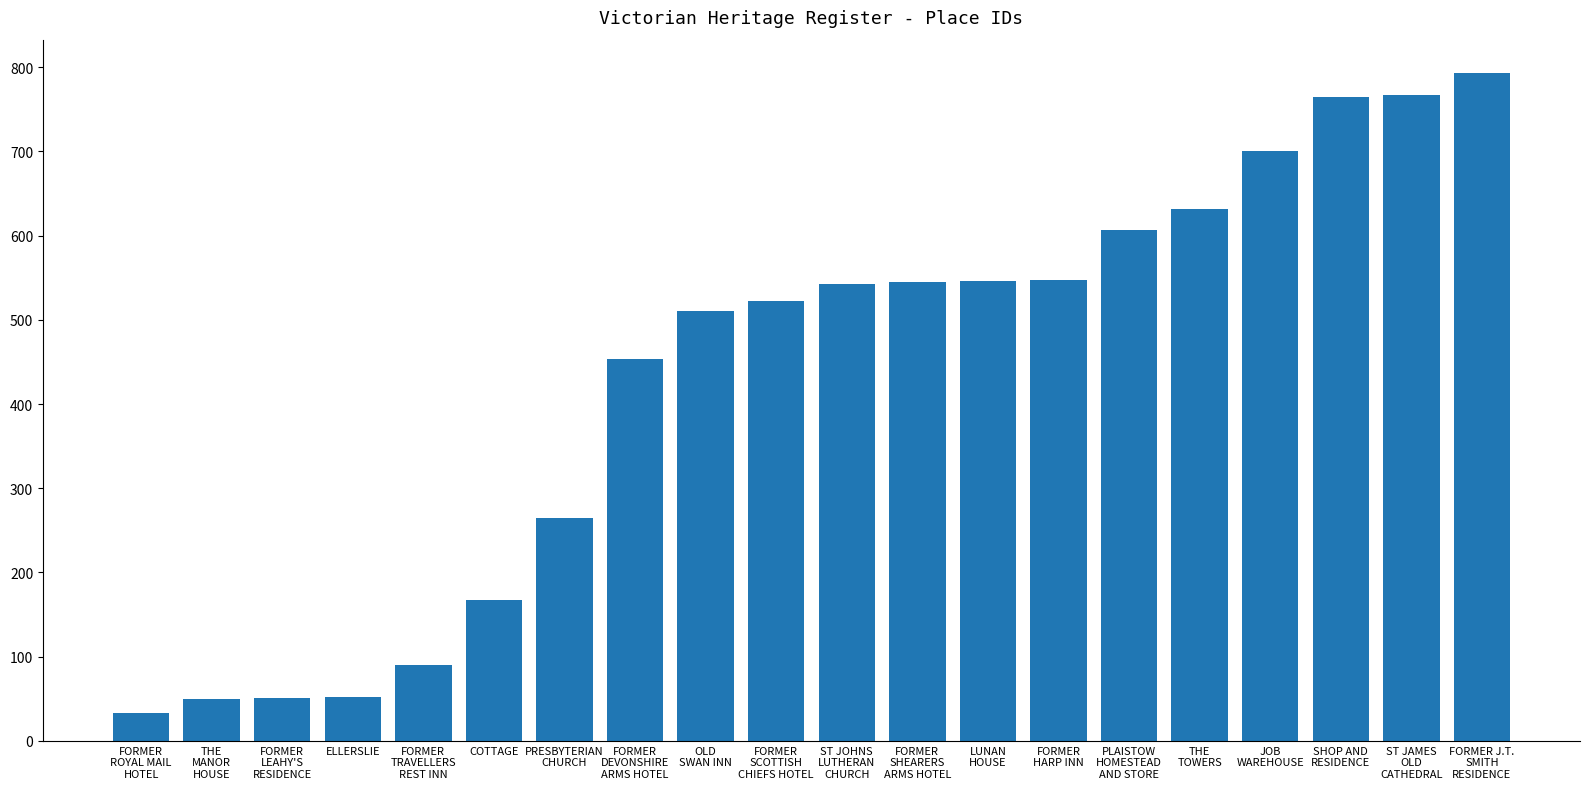

What position from the left is THE
TOWERS?

16